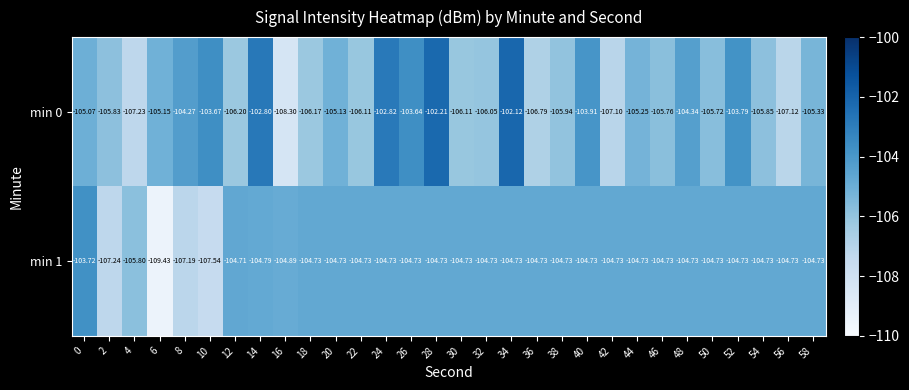

At 8, list the series in order from smallest to largest.

min 1, min 0